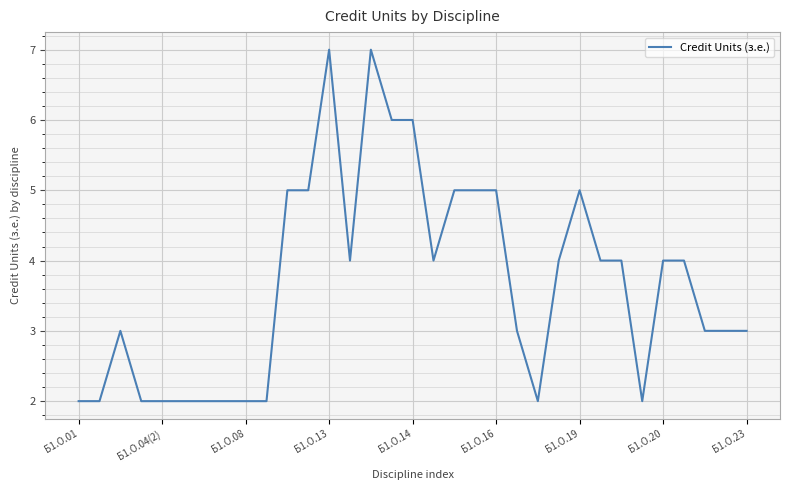

What is the greatest value displayed?

7